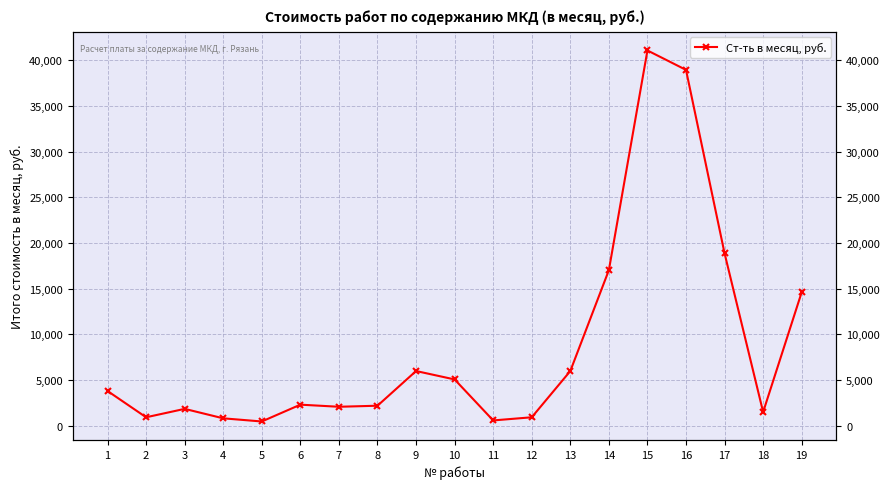

Is it true that the value at 3 is 695.0?

False